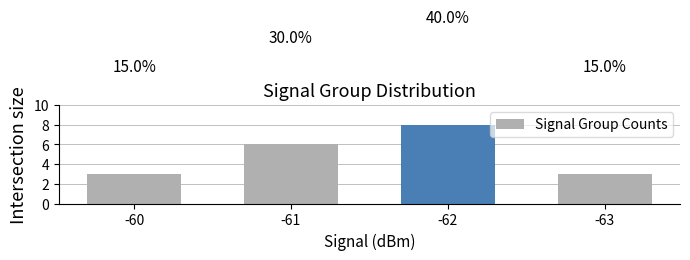

What is the minimum value shown in the chart?

3